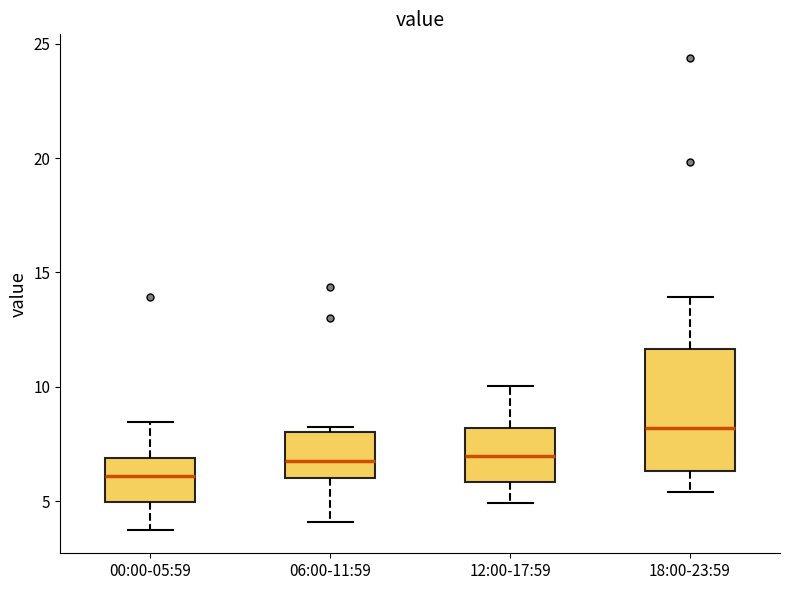

Reading left to right, transcribe this box plot: for each box, give where its median line is, the range the box spans, and where its two whiskers end, as read against the y-axis. The values are not printed on the chart, so give them approximately, as read against the axis.

00:00-05:59: median 6.0, box 5.0 to 7.0, whiskers 4.0 to 8.5
06:00-11:59: median 6.5, box 6.0 to 8.0, whiskers 4.0 to 8.0 (just above the box's upper edge)
12:00-17:59: median 7.0, box 6.0 to 8.0, whiskers 5.0 to 10.0
18:00-23:59: median 8.0, box 6.5 to 11.5, whiskers 5.5 to 14.0